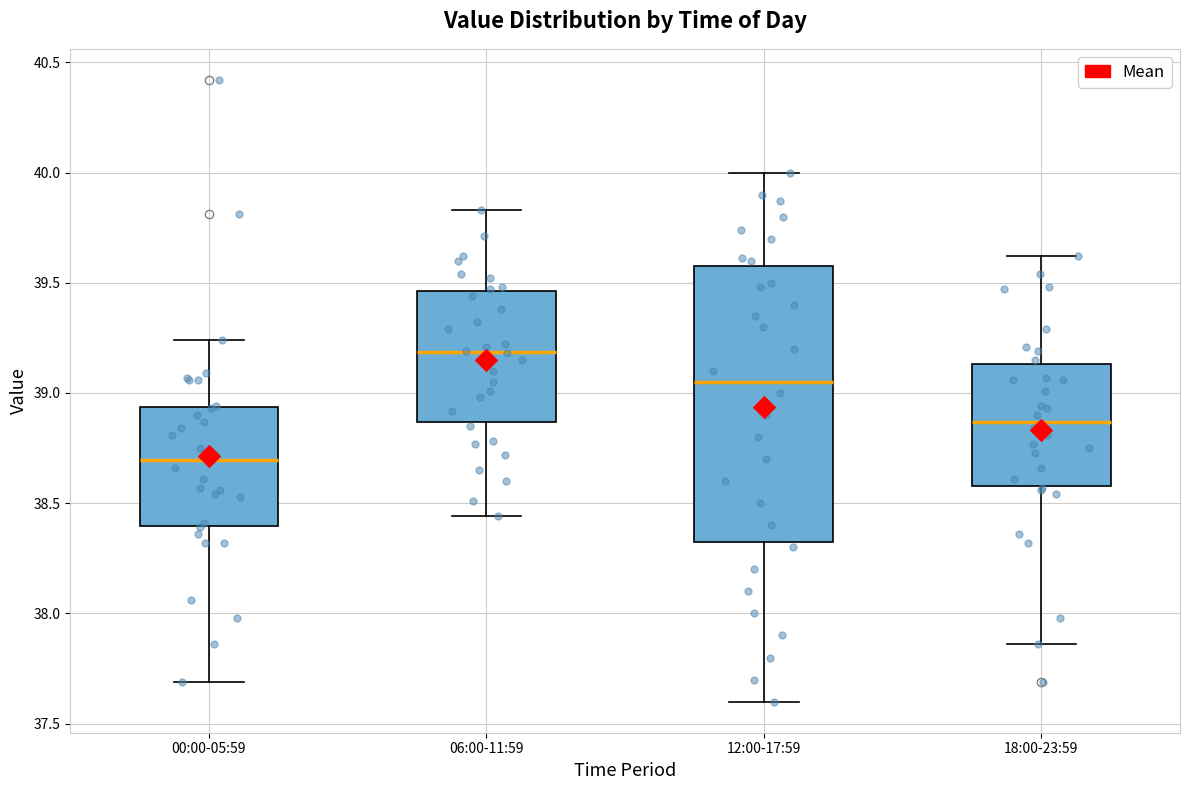

Reading left to right, read every box against the y-axis: the position of its median line, the range the box covers, and the ends of its whiskers. The values are not printed on the chart, so give them approximately, as read against the axis.

00:00-05:59: median 38.70, box 38.40 to 38.95, whiskers 37.70 to 39.25
06:00-11:59: median 39.20, box 38.85 to 39.45, whiskers 38.45 to 39.85
12:00-17:59: median 39.05, box 38.35 to 39.60, whiskers 37.60 to 40.00
18:00-23:59: median 38.85, box 38.60 to 39.15, whiskers 37.85 to 39.60